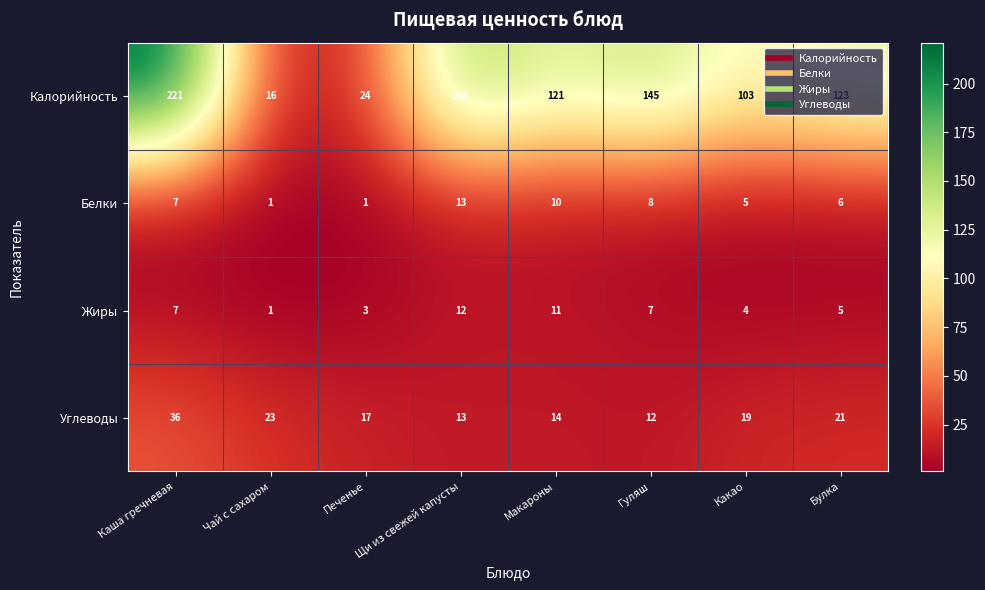

Which label corresponds to the largest value in the chart?

Каша гречневая